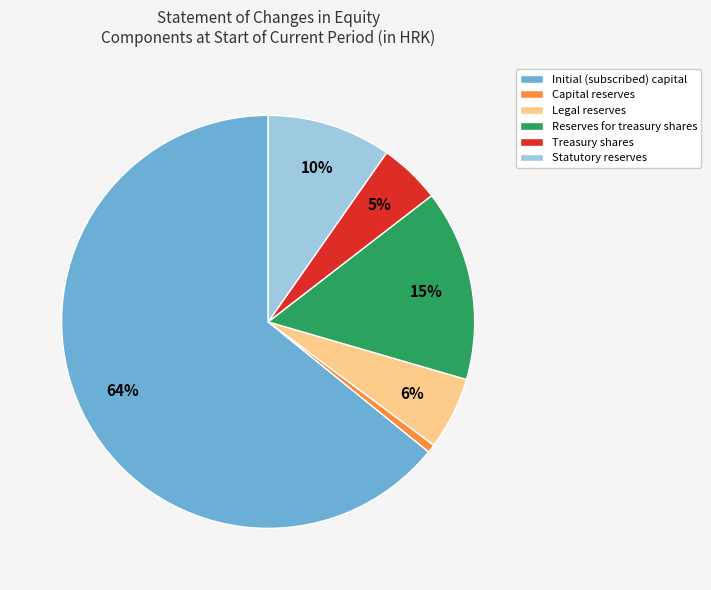

Which slice is the smallest?

Capital reserves